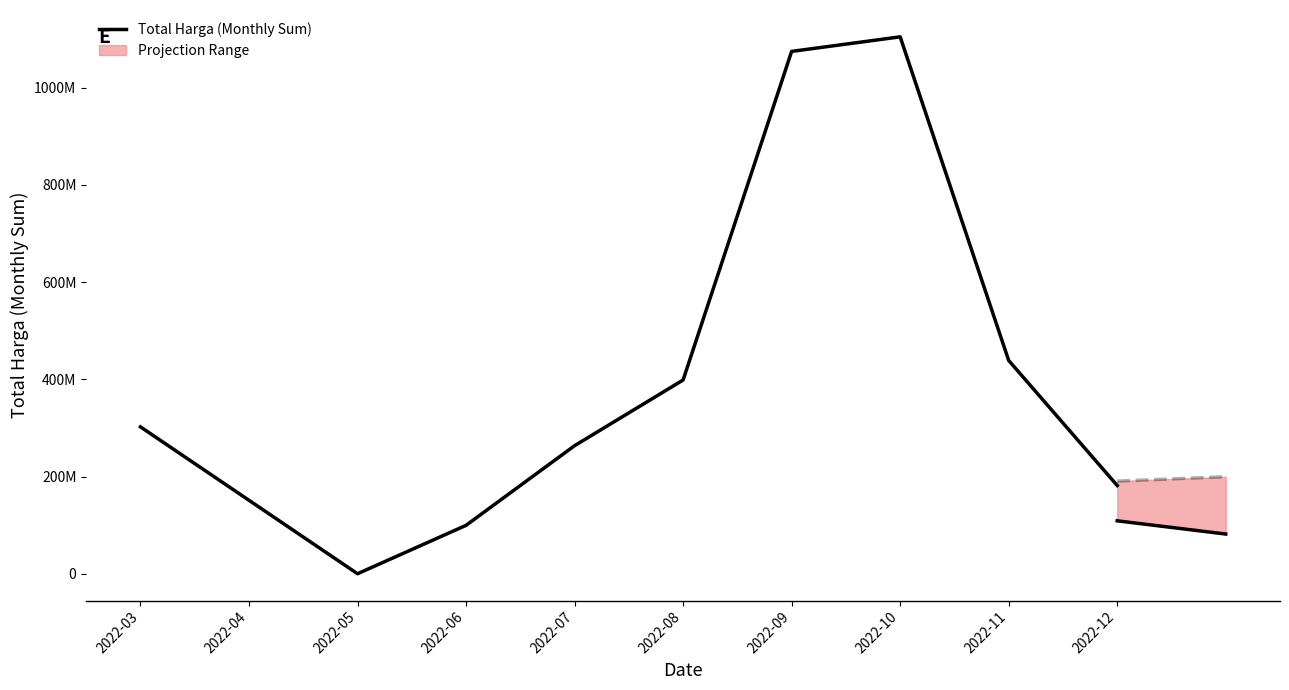

Which label corresponds to the smallest value in the chart?

2022-05